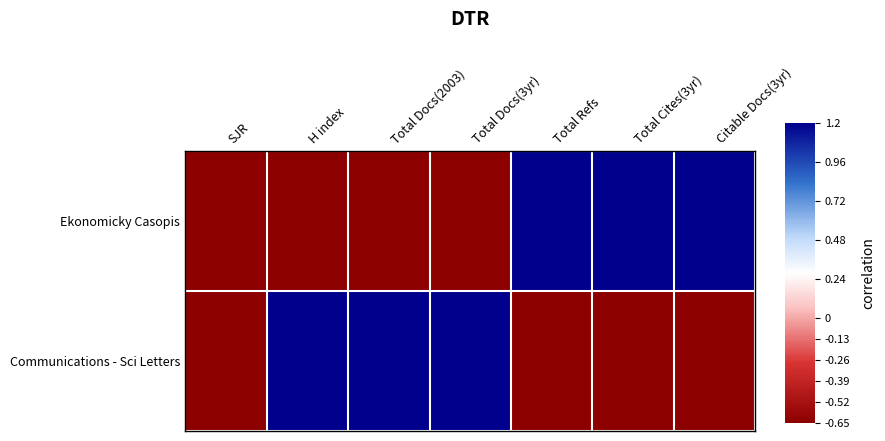

How many categories are shown in the chart?

7